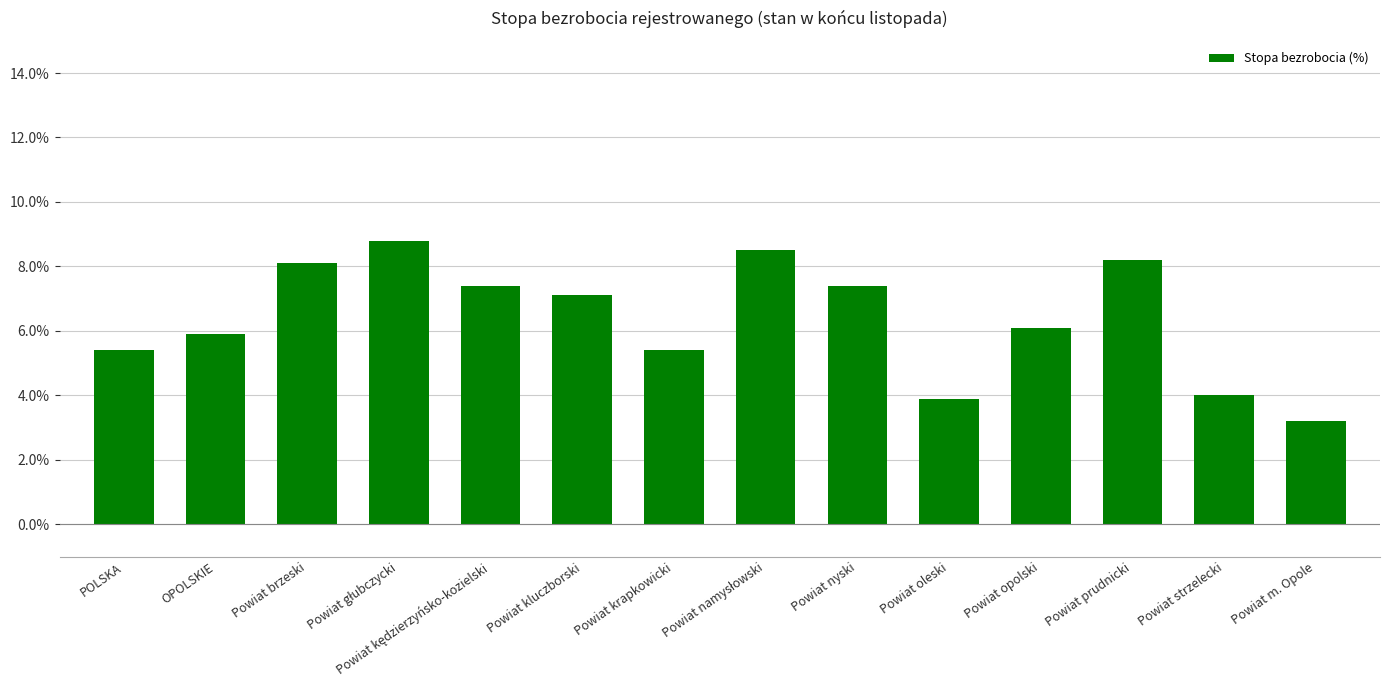

How many data points are less than 7?

7